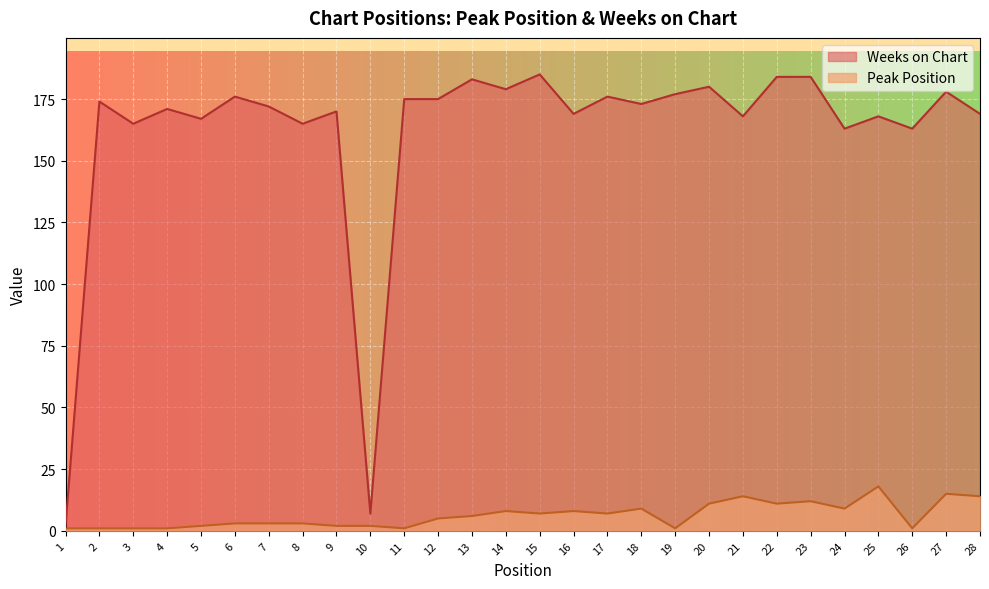

How many data points in Peak Position are above 6?

13